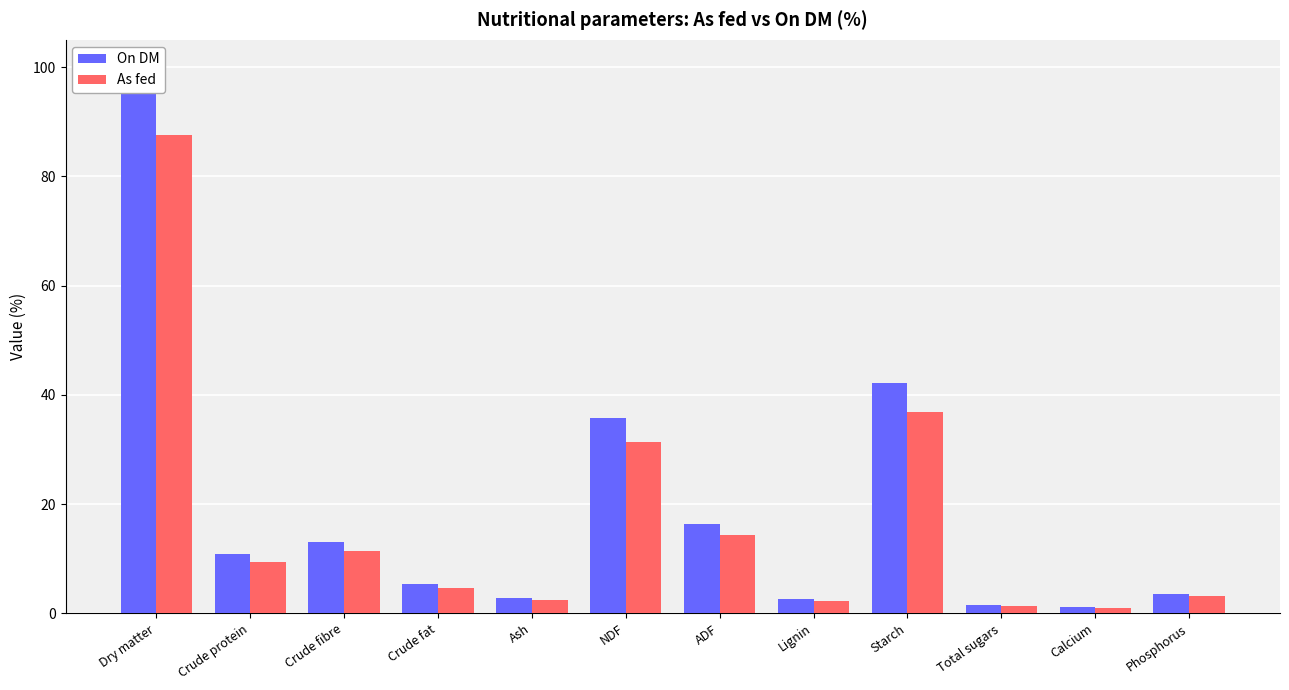

How many groups of bars are there?

12